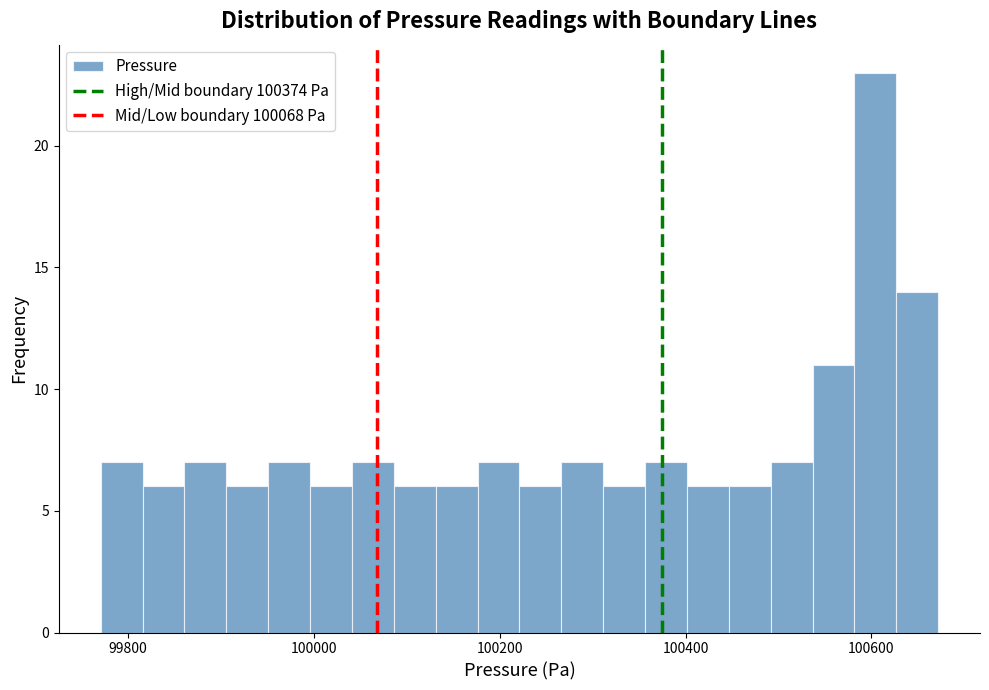

Read against the x-axis, roughly where is the centre of the tallest bar?

100600